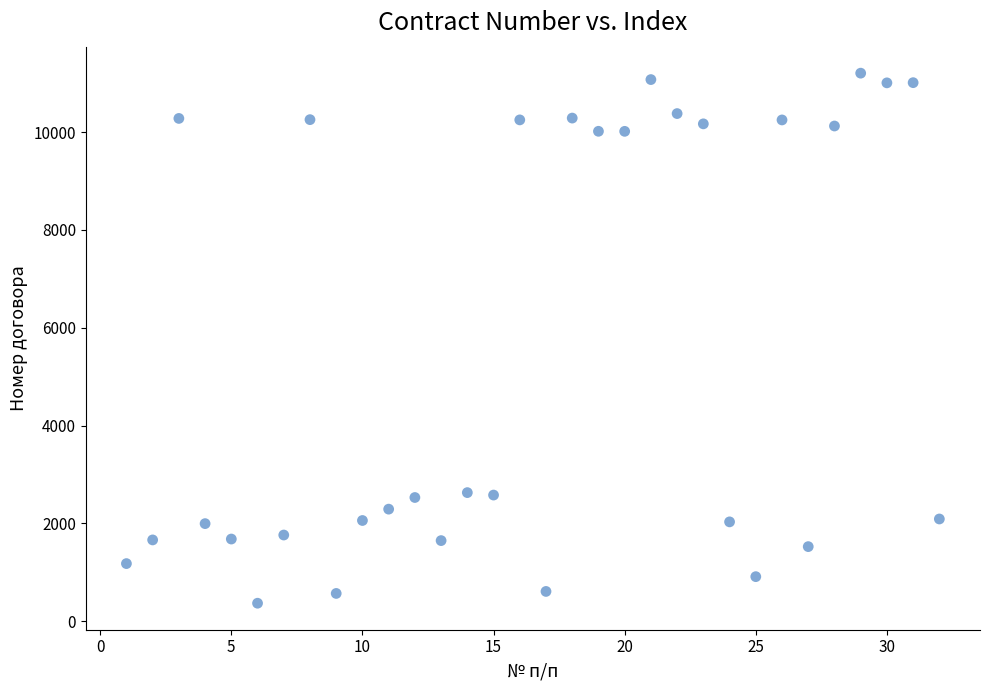

What is the range of Y values (max minus min)?

10835